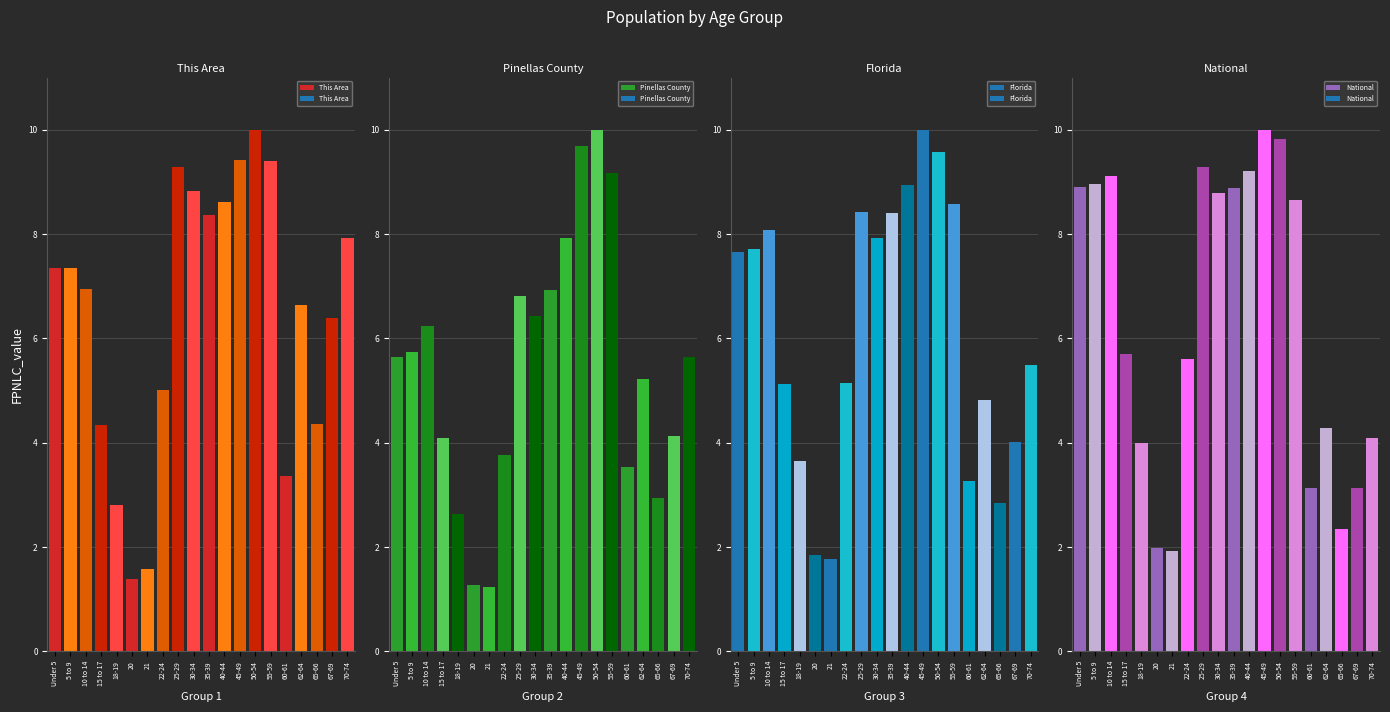

Reading left to right, list all the values displayed in this chart.

This Area: Under 5=7.4	5 to 9=7.4	10 to 14=6.9	15 to 17=4.3	18-19=2.8	20=1.4	21=1.6	22-24=5.0	25-29=9.3	30-34=8.8	35-39=8.4	40-44=8.6	45-49=9.4	50-54=10.0	55-59=9.4	60-61=3.4	62-64=6.6	65-66=4.4	67-69=6.4	70-74=7.9
Pinellas County: Under 5=5.6	5 to 9=5.7	10 to 14=6.2	15 to 17=4.1	18-19=2.6	20=1.3	21=1.2	22-24=3.8	25-29=6.8	30-34=6.4	35-39=6.9	40-44=7.9	45-49=9.7	50-54=10.0	55-59=9.2	60-61=3.5	62-64=5.2	65-66=2.9	67-69=4.1	70-74=5.6
Florida: Under 5=7.7	5 to 9=7.7	10 to 14=8.1	15 to 17=5.1	18-19=3.6	20=1.8	21=1.8	22-24=5.2	25-29=8.4	30-34=7.9	35-39=8.4	40-44=8.9	45-49=10.0	50-54=9.6	55-59=8.6	60-61=3.3	62-64=4.8	65-66=2.8	67-69=4.0	70-74=5.5
National: Under 5=8.9	5 to 9=9.0	10 to 14=9.1	15 to 17=5.7	18-19=4.0	20=2.0	21=1.9	22-24=5.6	25-29=9.3	30-34=8.8	35-39=8.9	40-44=9.2	45-49=10.0	50-54=9.8	55-59=8.7	60-61=3.1	62-64=4.3	65-66=2.3	67-69=3.1	70-74=4.1